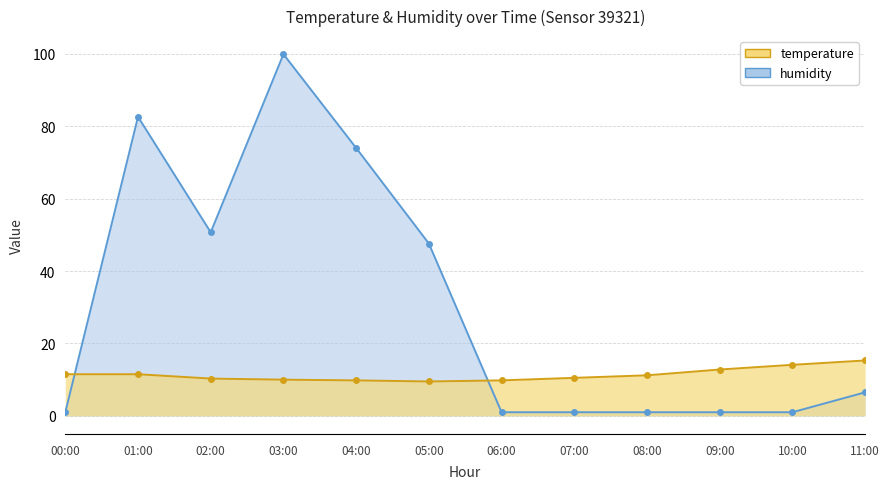

What is the spread (max minus min) of values at 09:00?

11.8